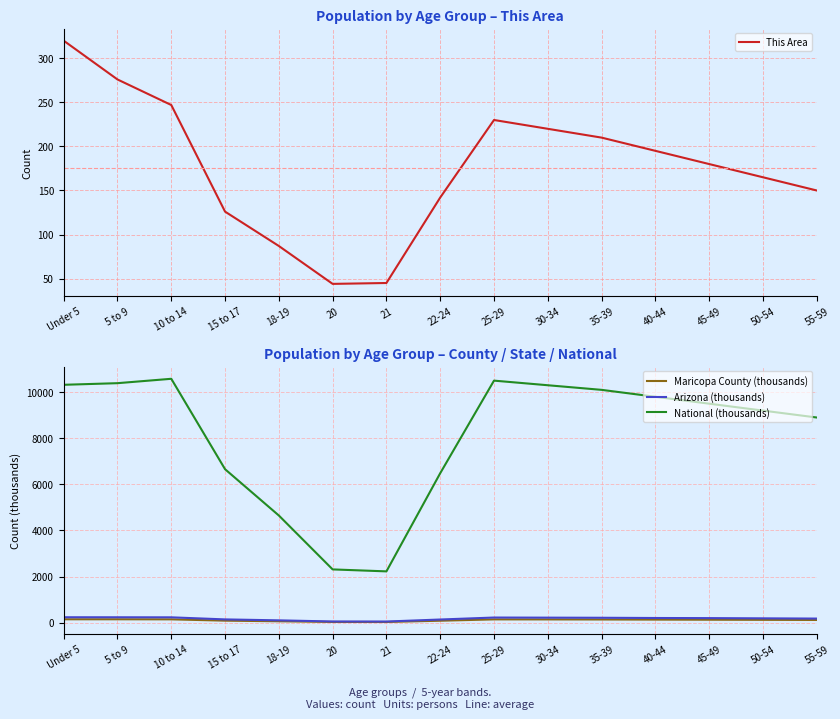

How many interior local peaks does the Maricopa County (thousands) series have?

2